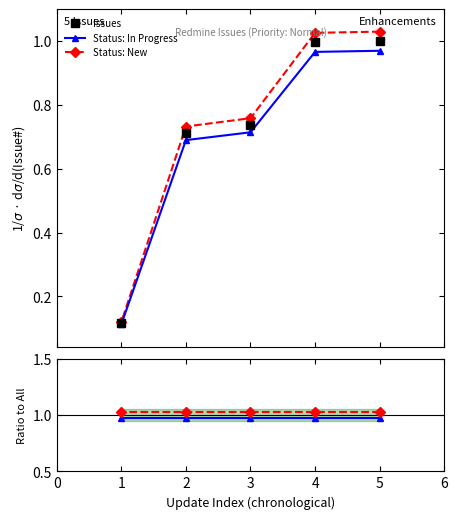

Which series changed the most between 5 and 1?

Status: New